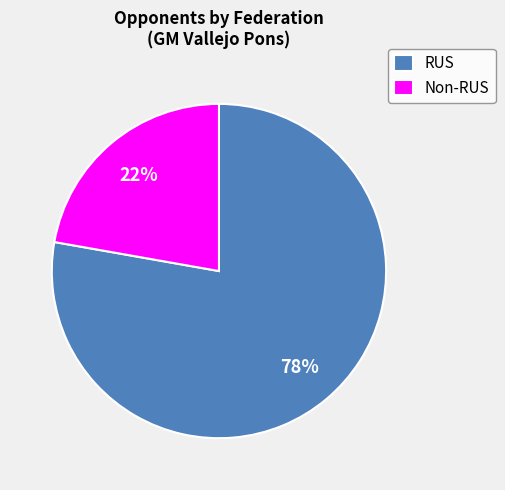

To the nearest percent, what portion does RUS represent?

78%